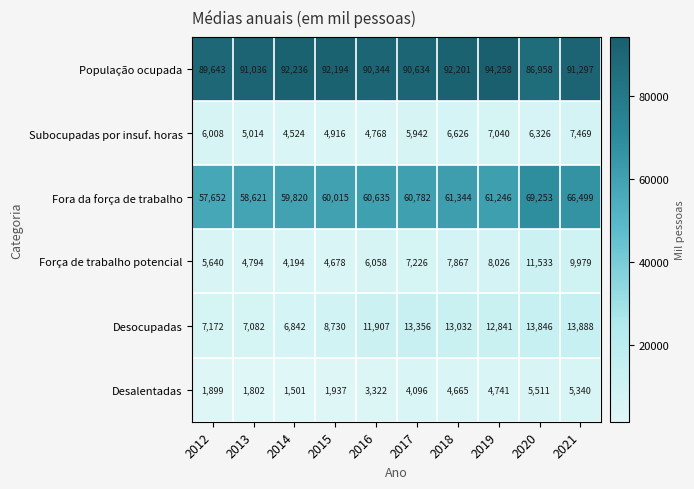

Count the number of data series in this chart.

6